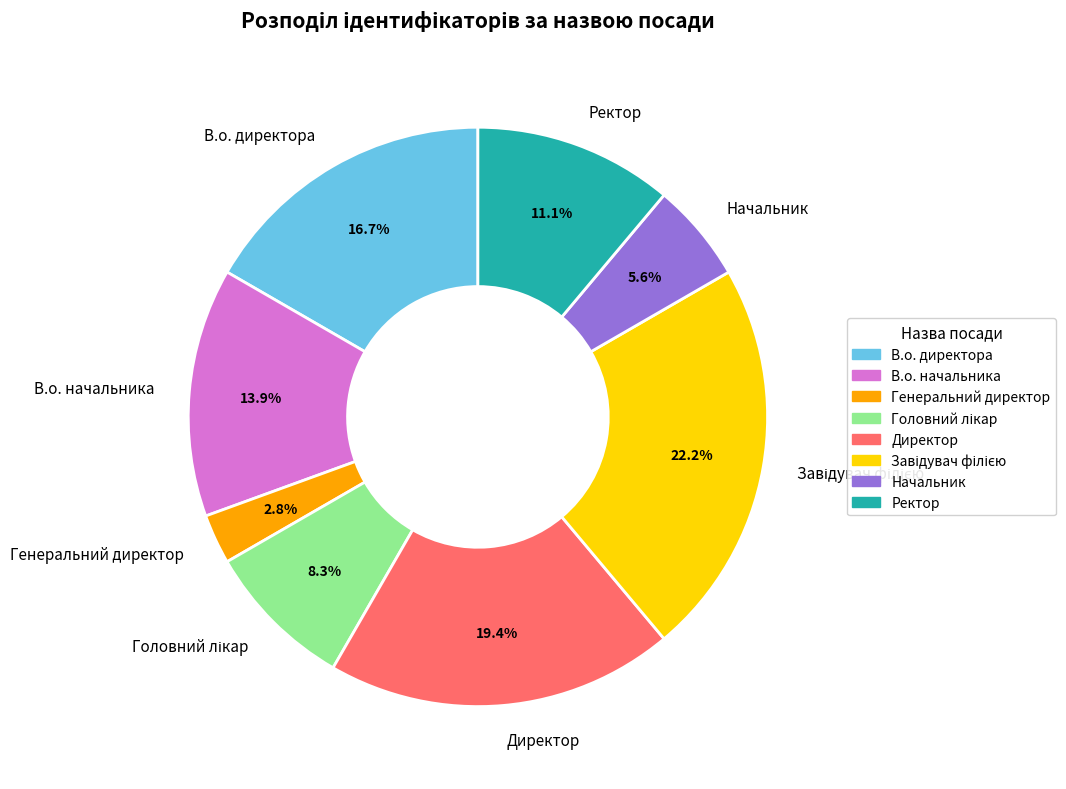

How many segments does this pie chart have?

8